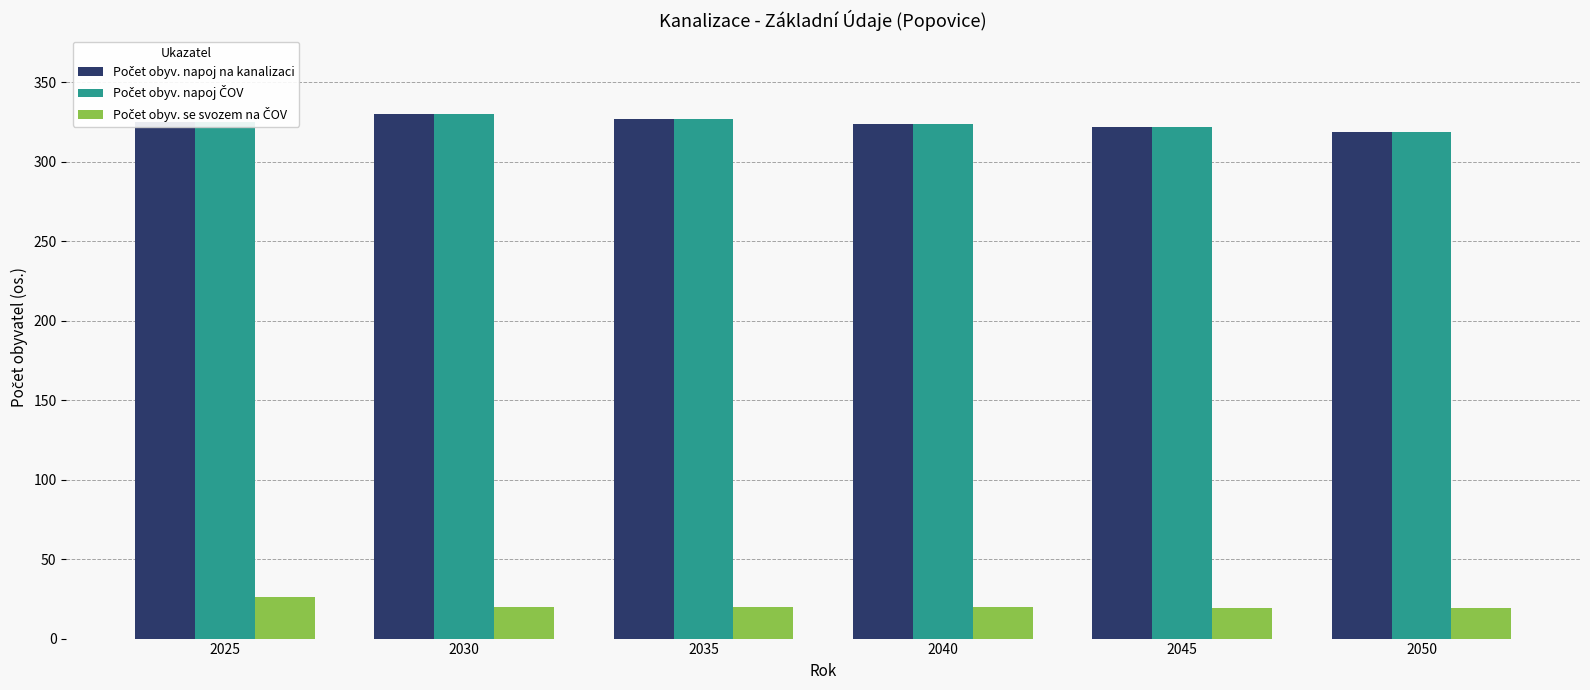

What is the smallest value displayed?

19